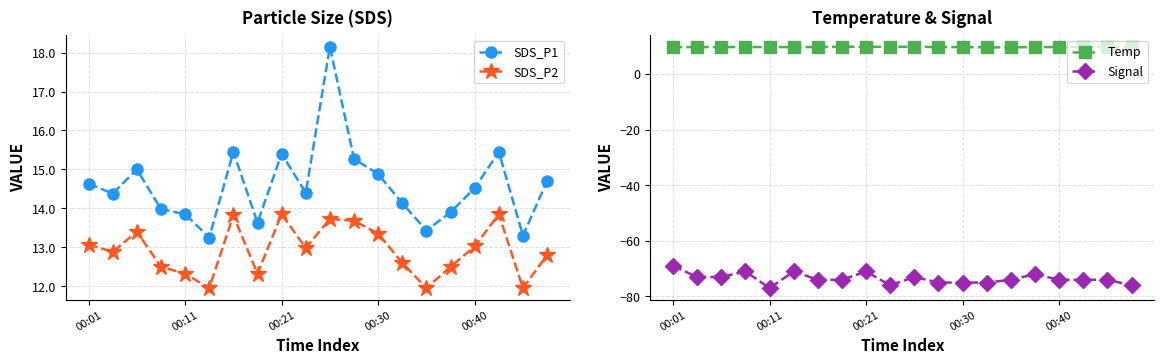

In SDS_P1, how many points are higher than both neighbors (excluding endpoints)?

5